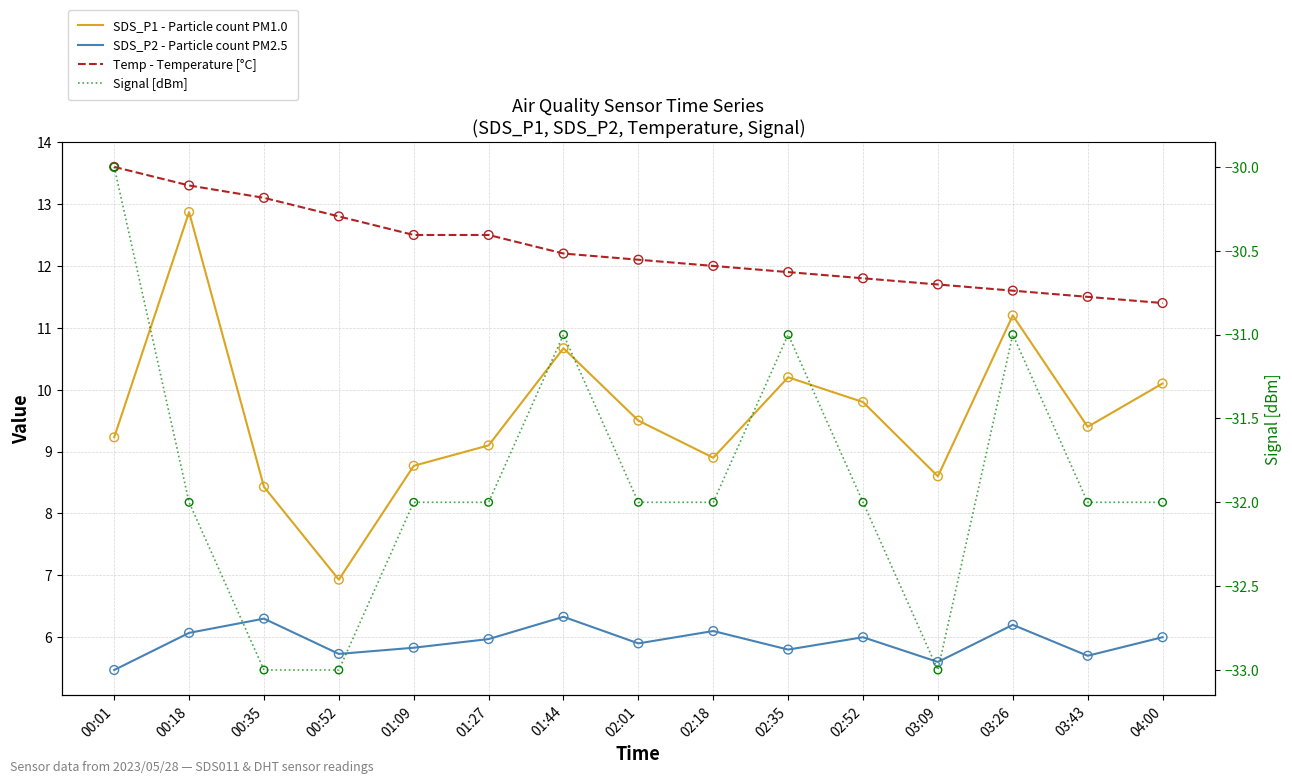

What are all the series names shown in the legend?

SDS_P1 - Particle count PM1.0, SDS_P2 - Particle count PM2.5, Temp - Temperature [°C], Signal [dBm]